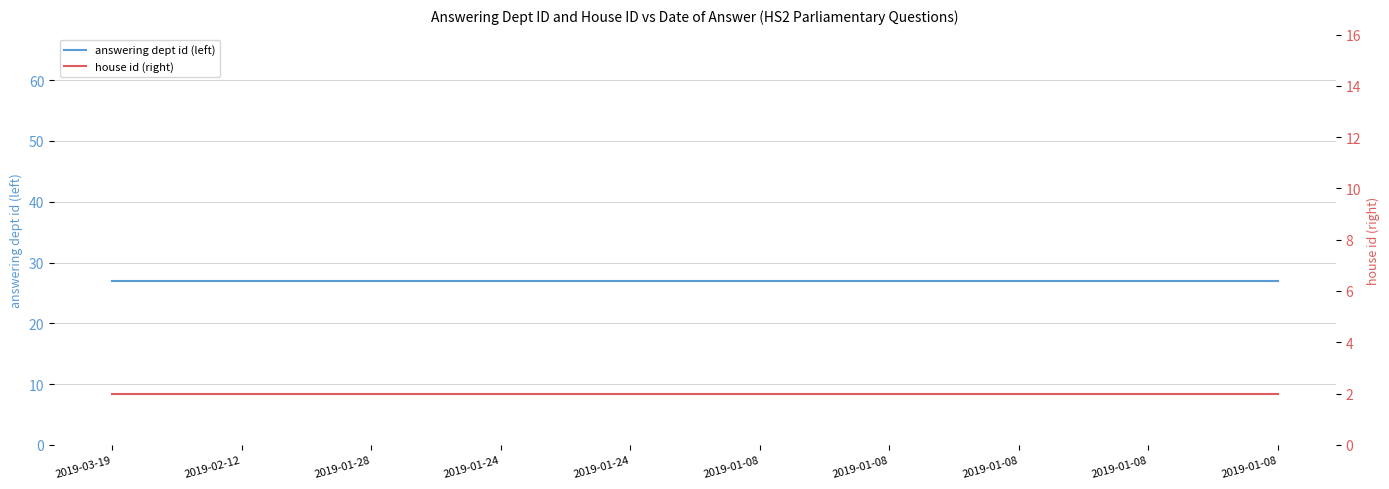

Which series has the widest spread of values?

answering dept id (left)